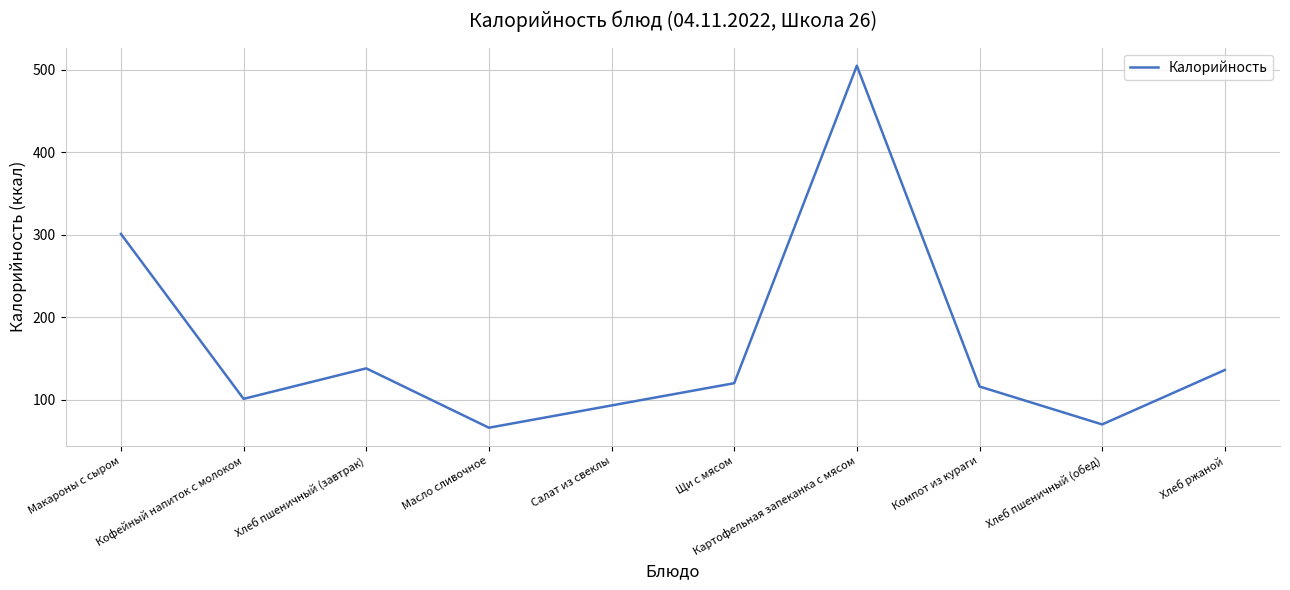

Which has a higher value, Макароны с сыром or Хлеб ржаной?

Макароны с сыром